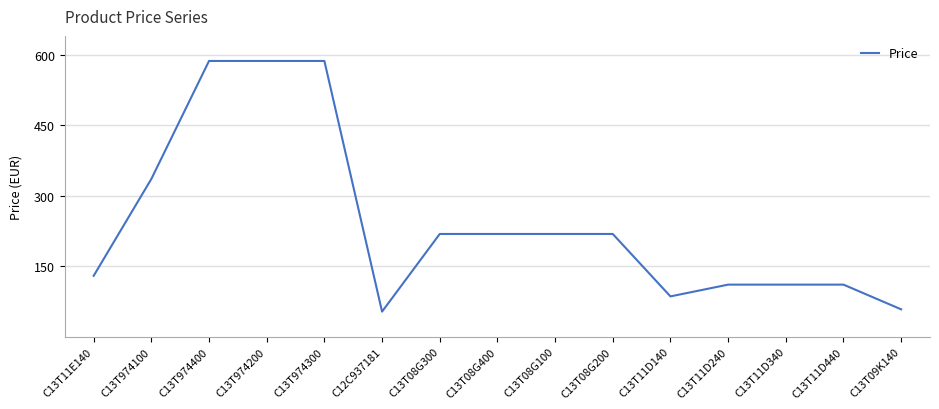

What position from the right is C13T08G100?

7